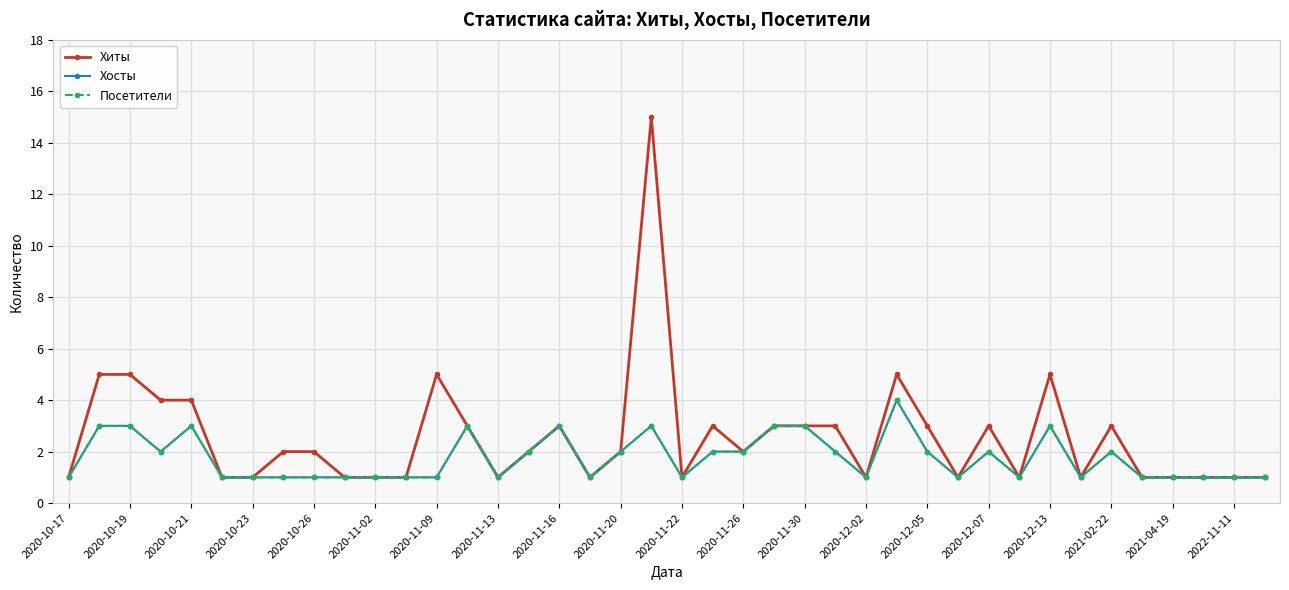

Is this an area chart (filled region under the line)?

No